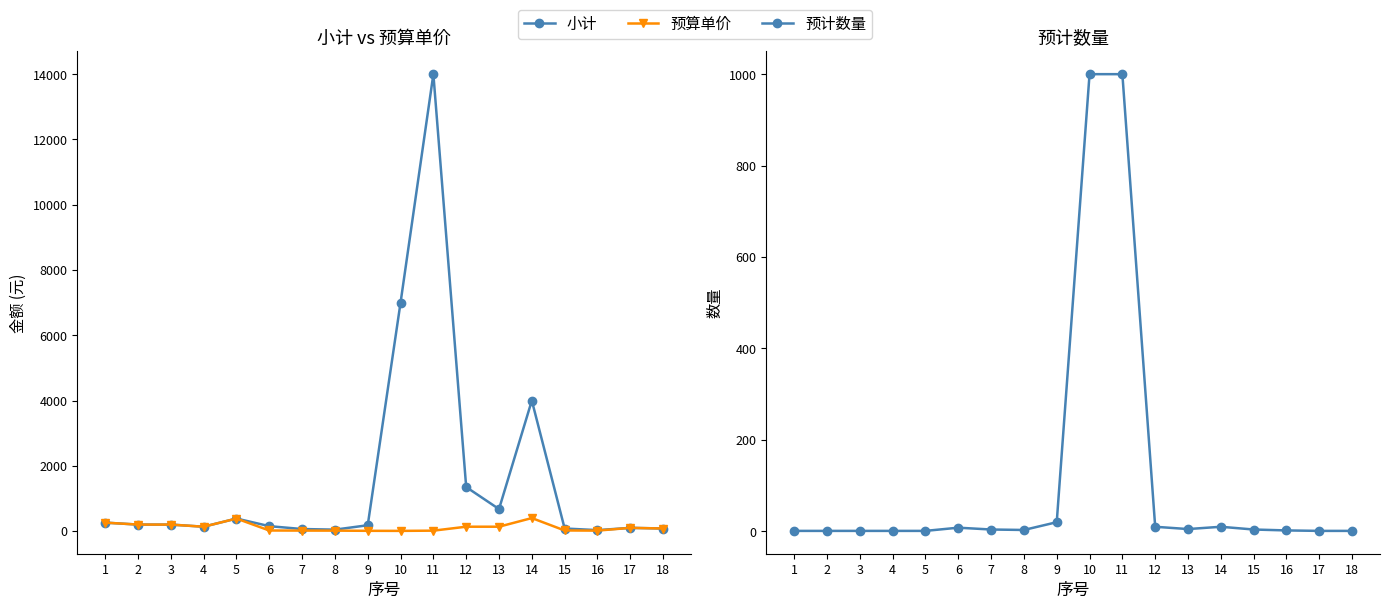

Reading left to right, transcribe all the data shown in this chart.

小计: 260	200	200	135	385	152	64	45	180	7000	14000	1350	675	4000	80	30	100	80
预算单价: 260	200	200	135	385	19	16	15	9	7	14	135	135	400	20	15	100	80
预计数量: 1	1	1	1	1	8	4	3	20	1000	1000	10	5	10	4	2	1	1